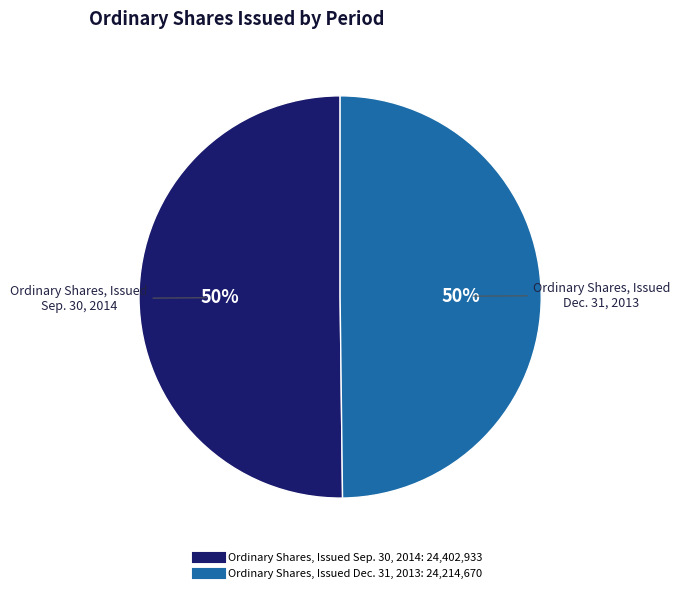

How many slices are in this pie chart?

2